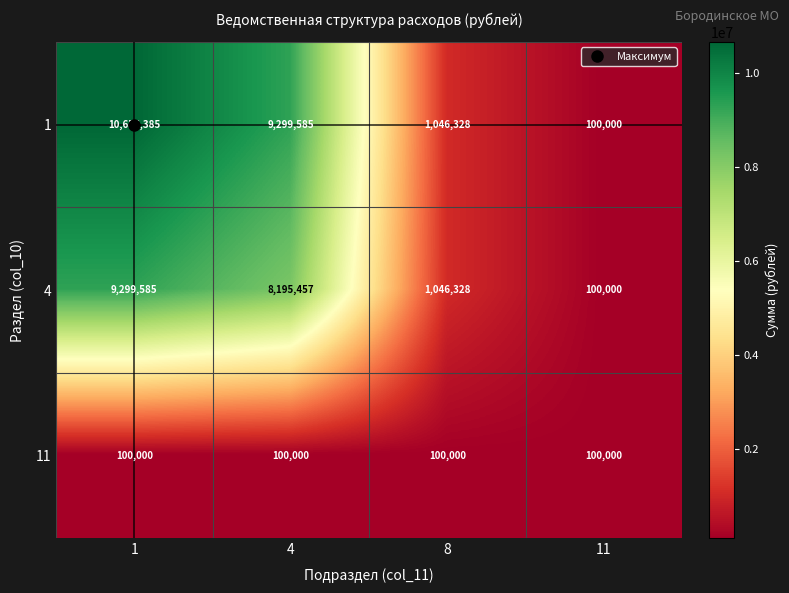

What is the spread (max minus min) of values at 8?

946328